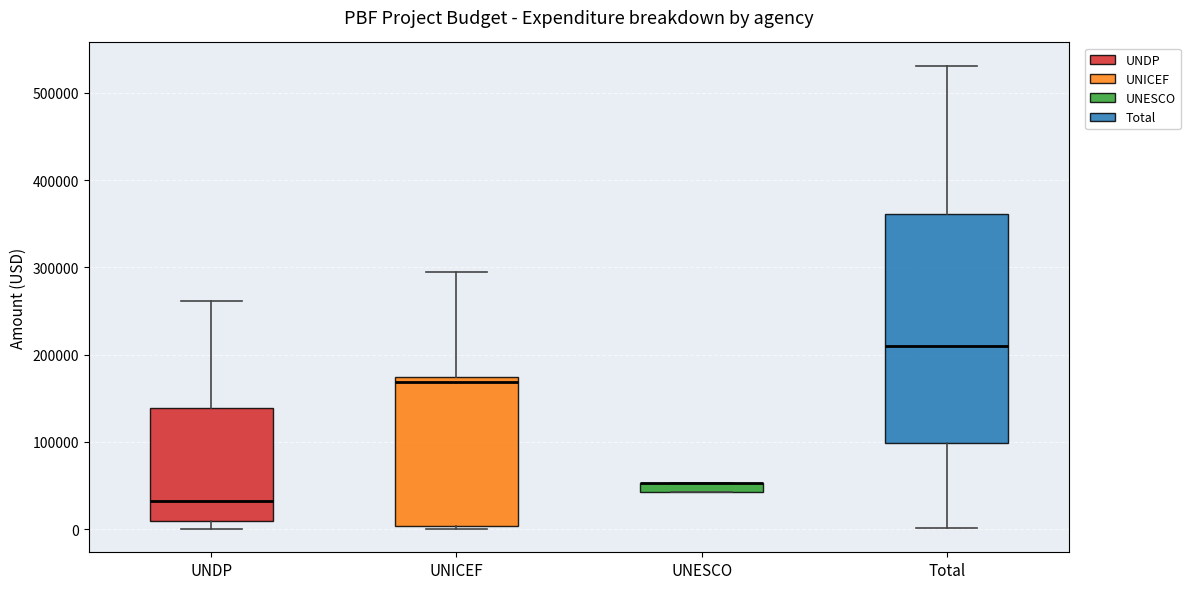

Where is the upper edge of the box for Total on the y-axis? The values are not printed on the chart, so give them approximately, as read against the axis.

360000